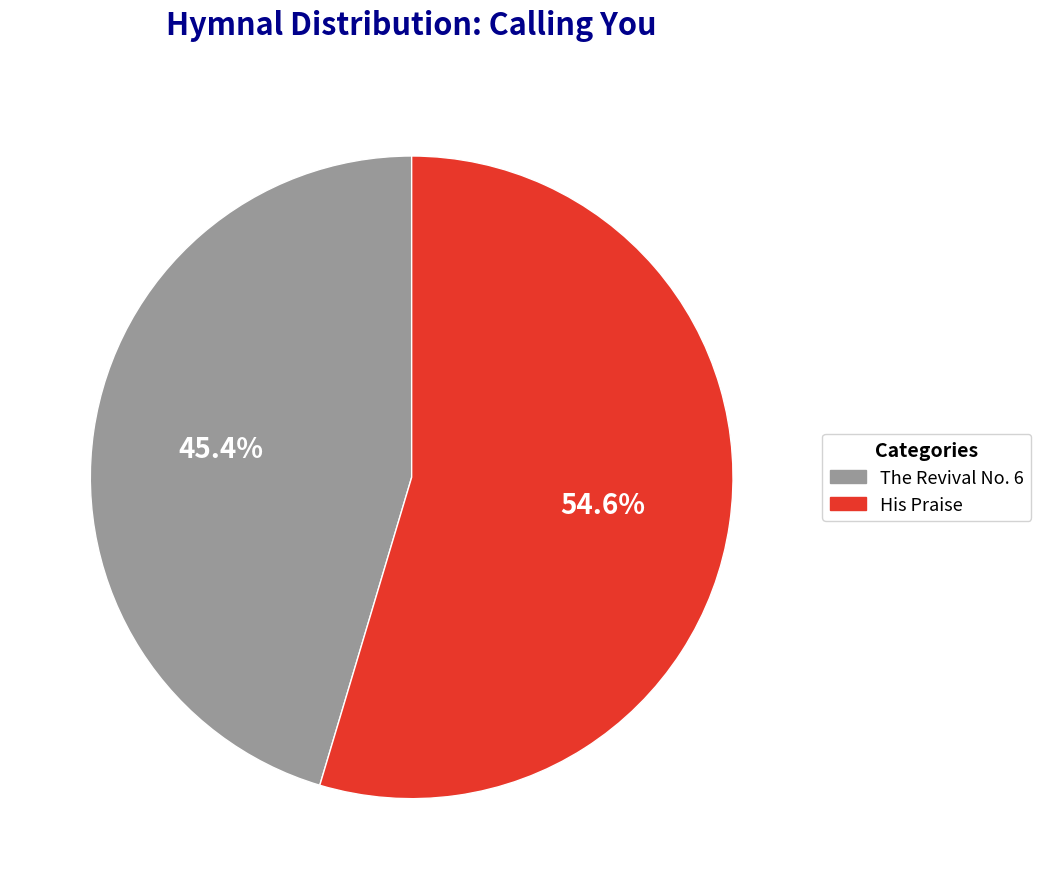

What percentage is NOT represented by The Revival No. 6?

54.6%